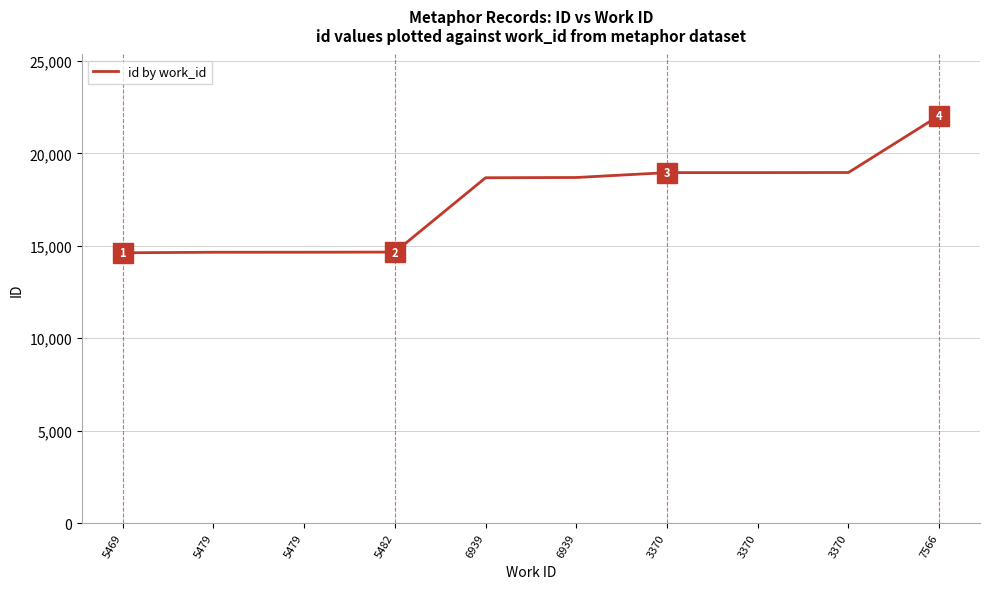

What is the change in value from 5482 to 3370?

+4298